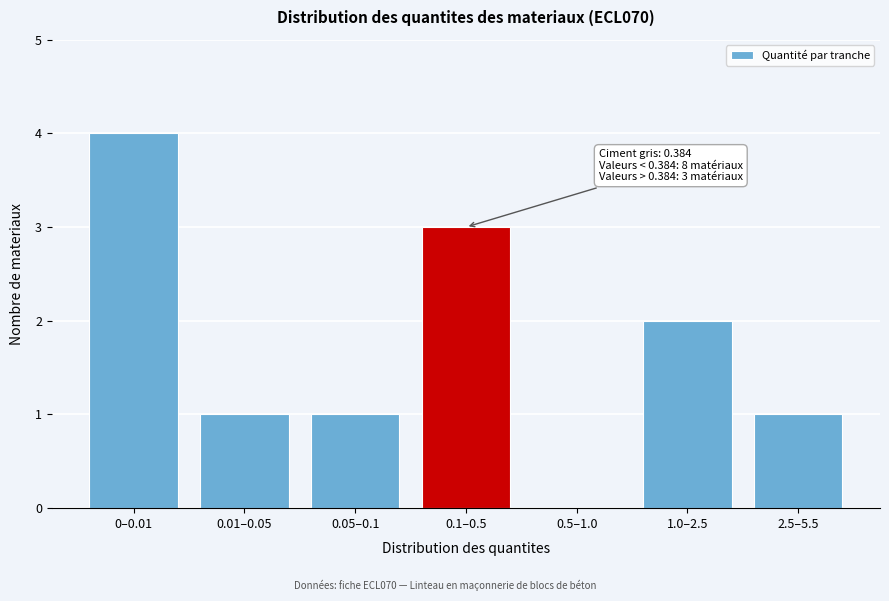

Reading left to right, list all the values displayed in this chart.

0–0.01=4	0.01–0.05=1	0.05–0.1=1	0.1–0.5=3	0.5–1.0=0	1.0–2.5=2	2.5–5.5=1